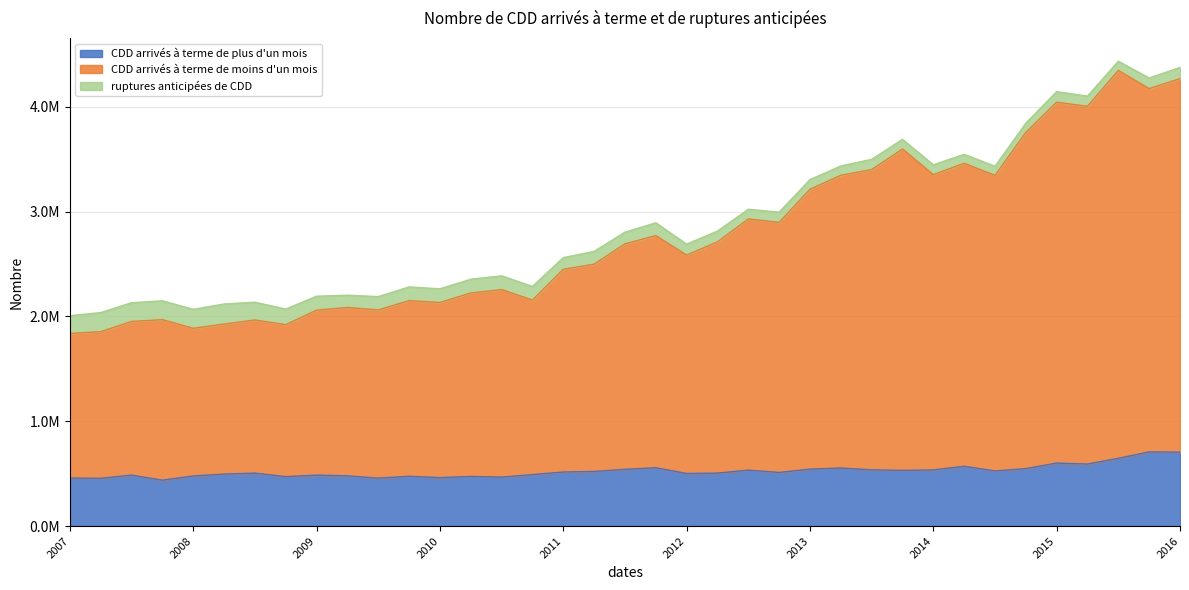

In CDD arrivés à terme de plus d'un mois, how many points are higher than both neighbors (excluding endpoints)?

11